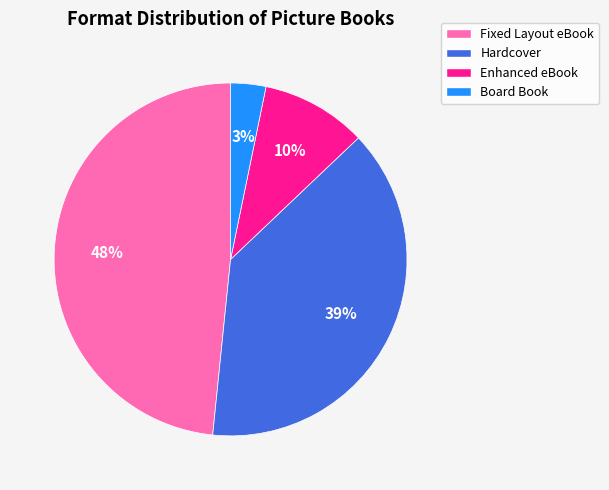

To the nearest percent, what is the combined percentage of Hardcover and Fixed Layout eBook?

87%